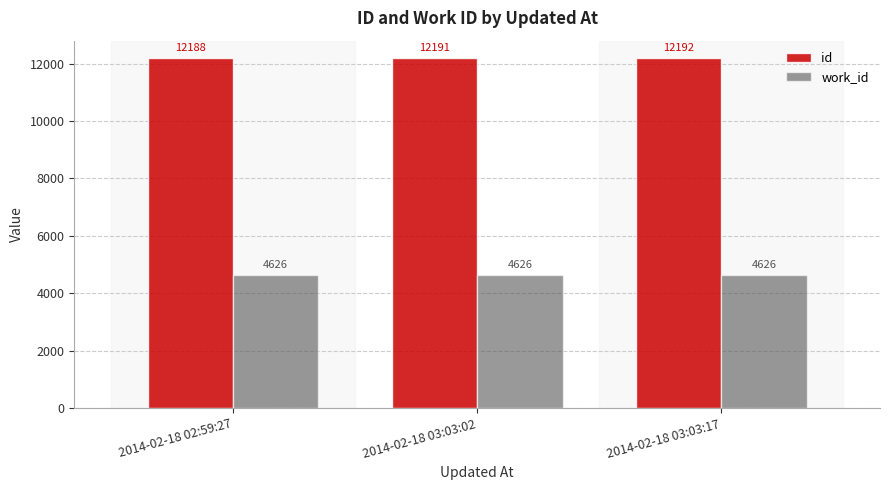

Which series changed the most between 2014-02-18 02:59:27 and 2014-02-18 03:03:02?

id